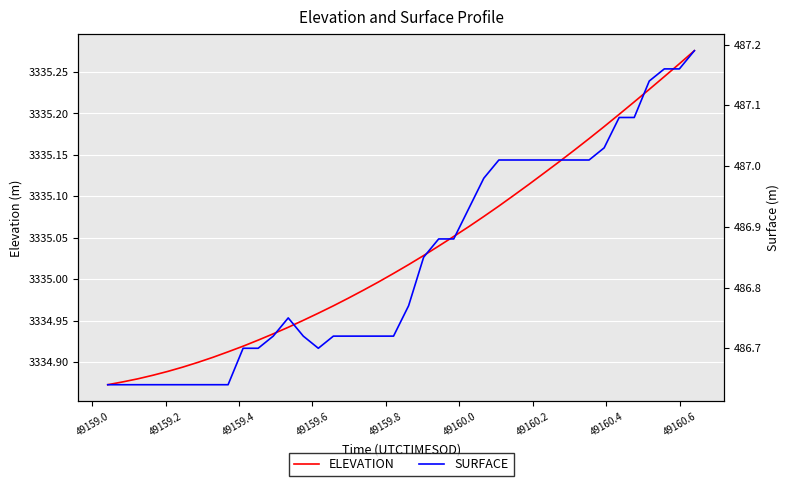

Rank the series by their maximum value, from lowest to highest.

SURFACE, ELEVATION